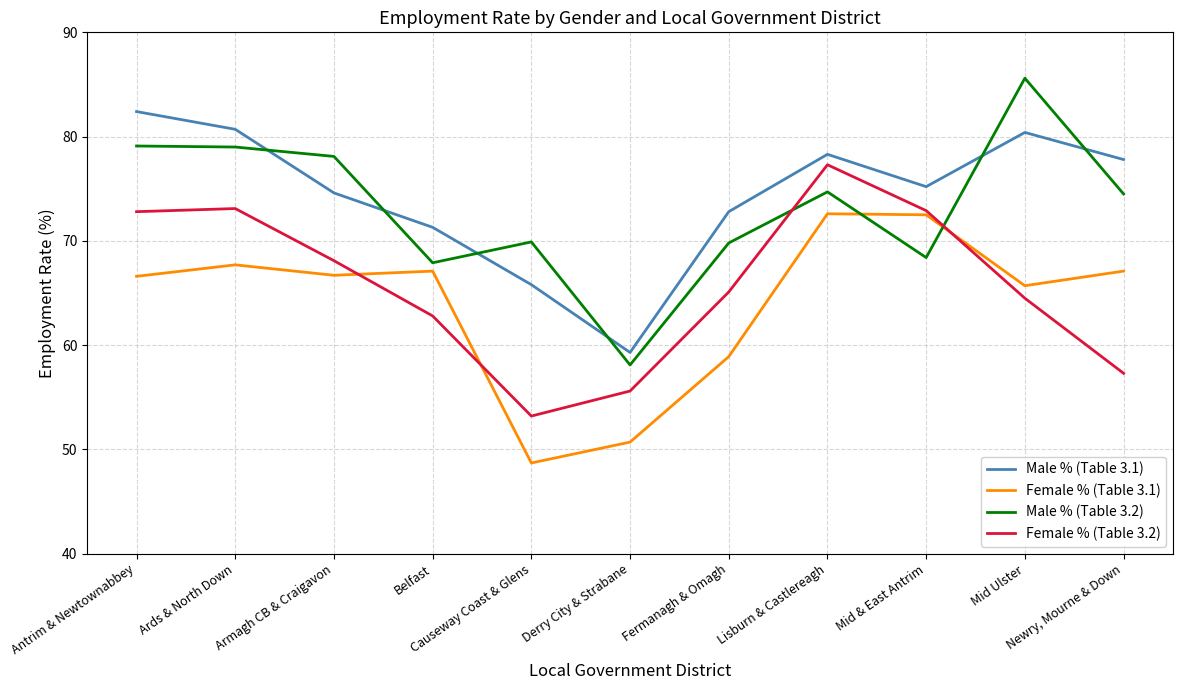

Is this an area chart (filled region under the line)?

No